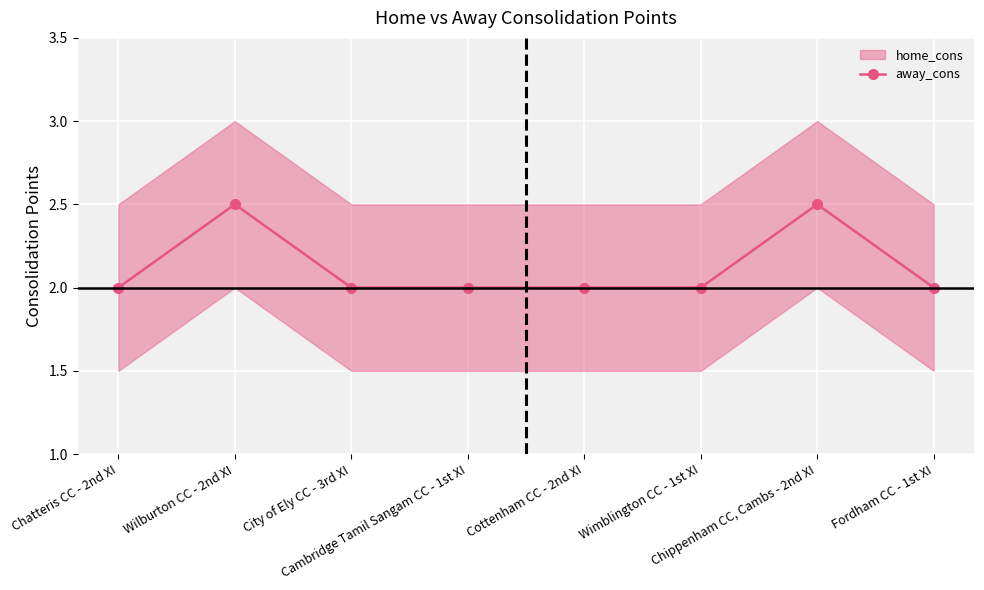

How many points are higher than both their immediate neighbors (excluding endpoints)?

2